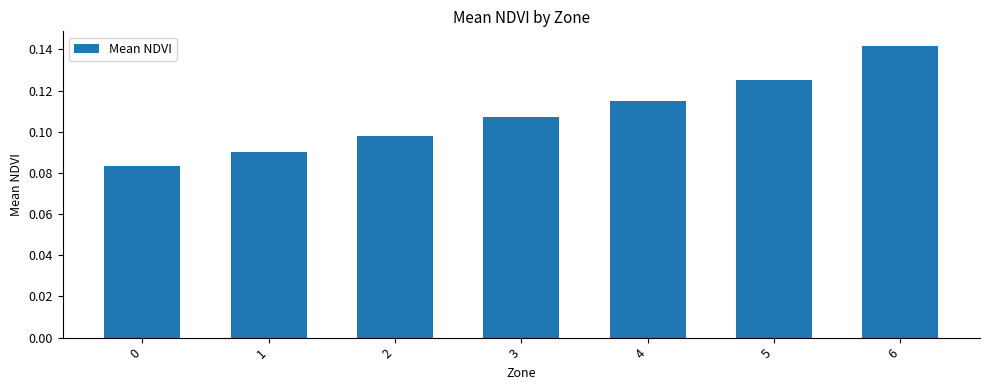

List the labels in order of value, smallest first.

0, 1, 2, 3, 4, 5, 6